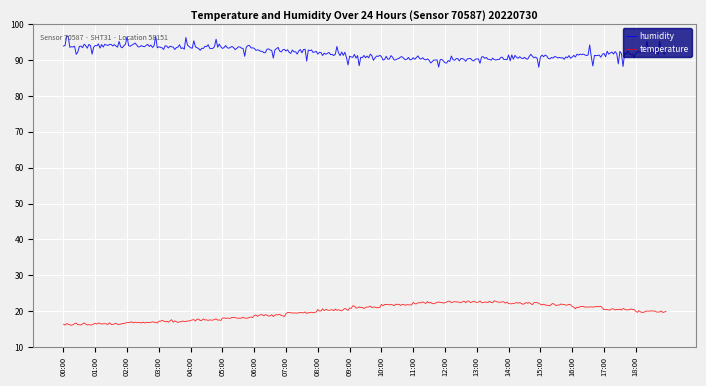

What is the smallest value displayed?

16.0